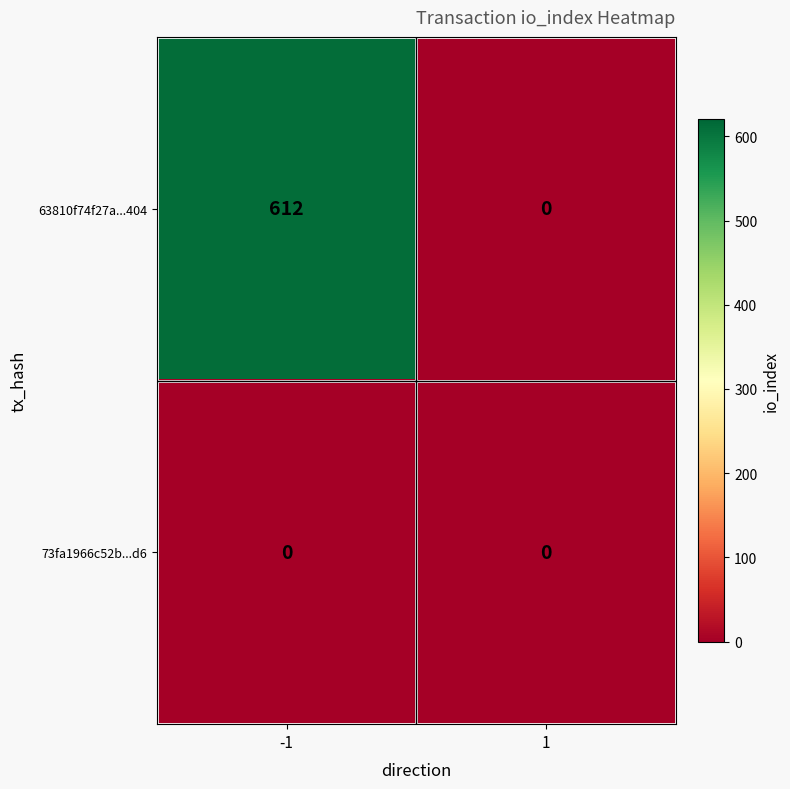

At -1, list the series in order from largest to smallest.

63810f74f27a...404, 73fa1966c52b...d6